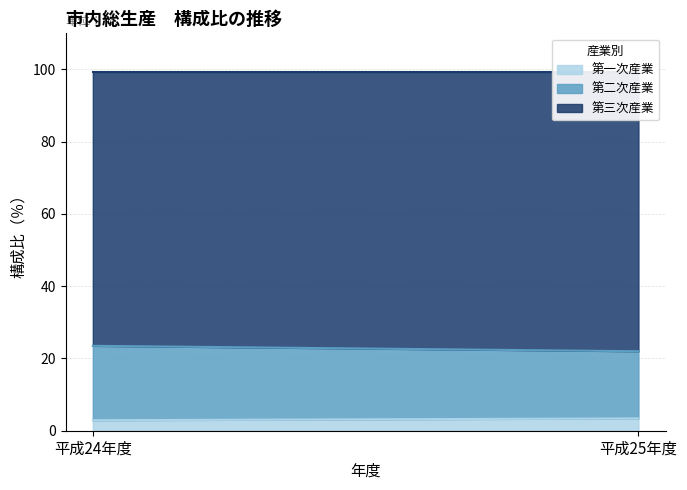

At which category does the chart reach its peak across all series?

平成25年度